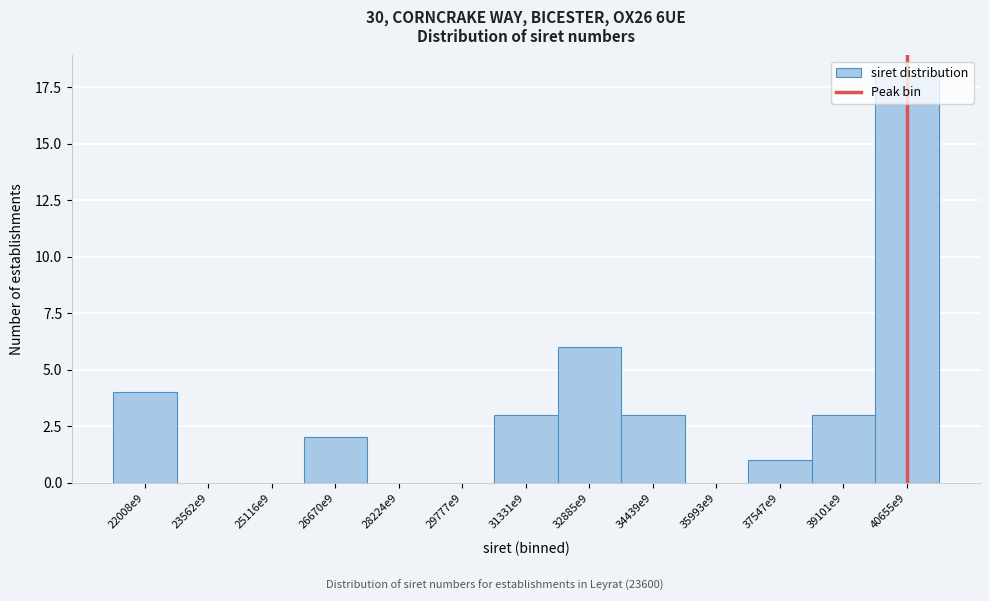

At which label is the value closest to 9?

32885e9